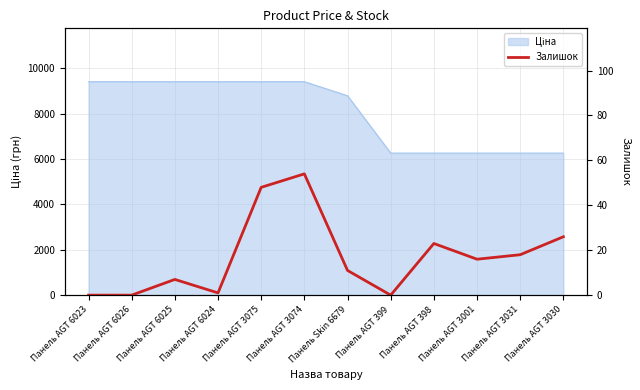

What is the difference between the second highest and second lowest values?

48